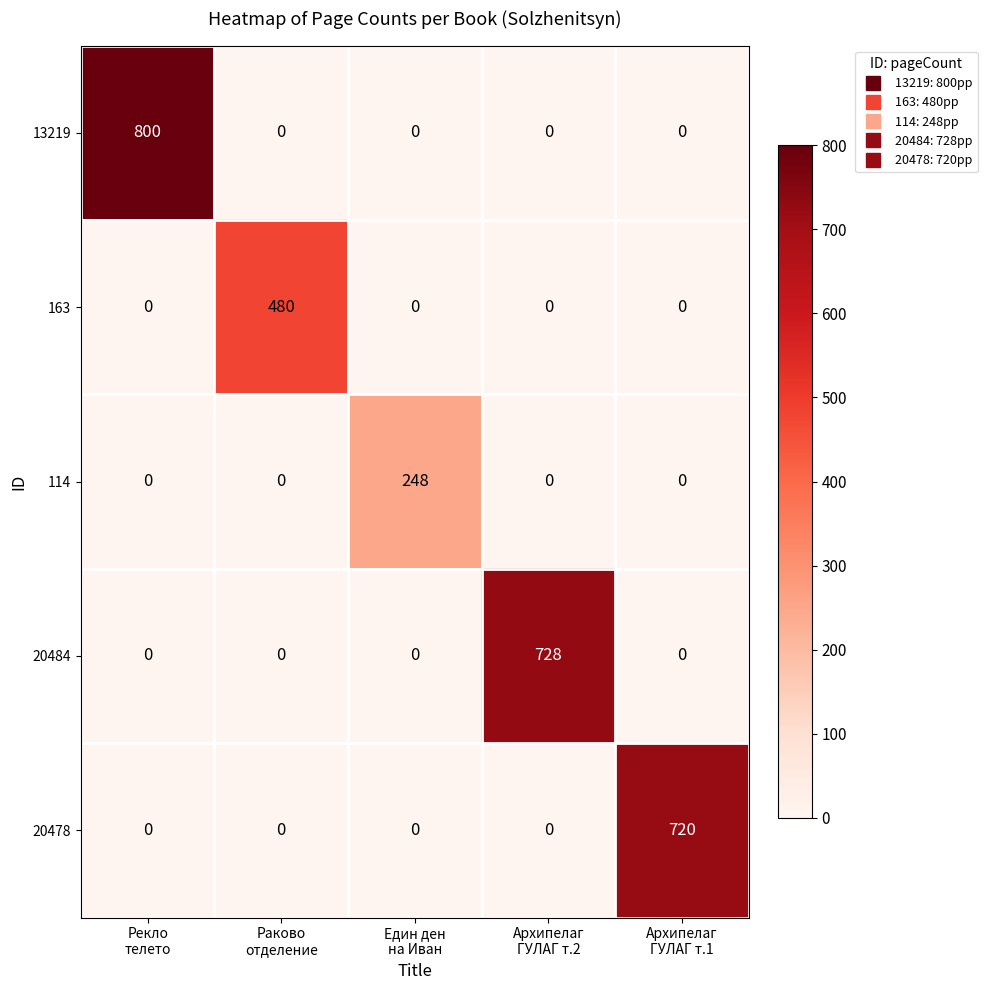

At how many categories does at least one series exceed 415?

4